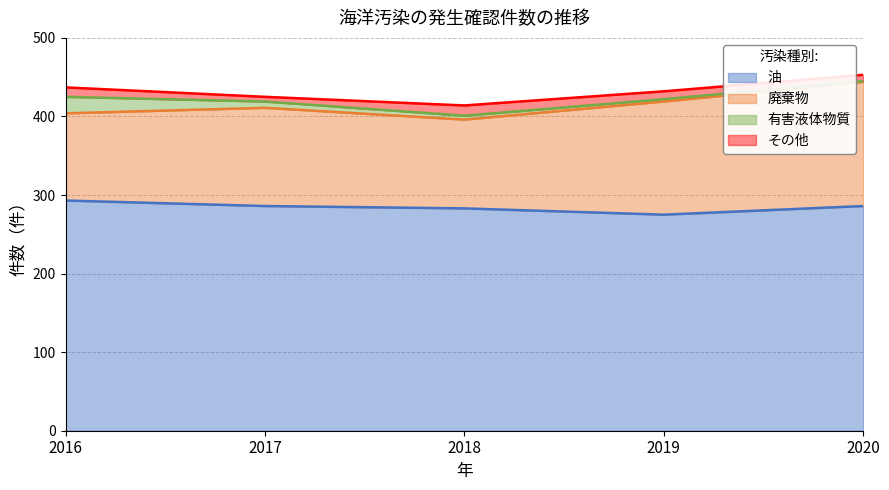

What is the value of the その他 point at the 5th from the left?

8